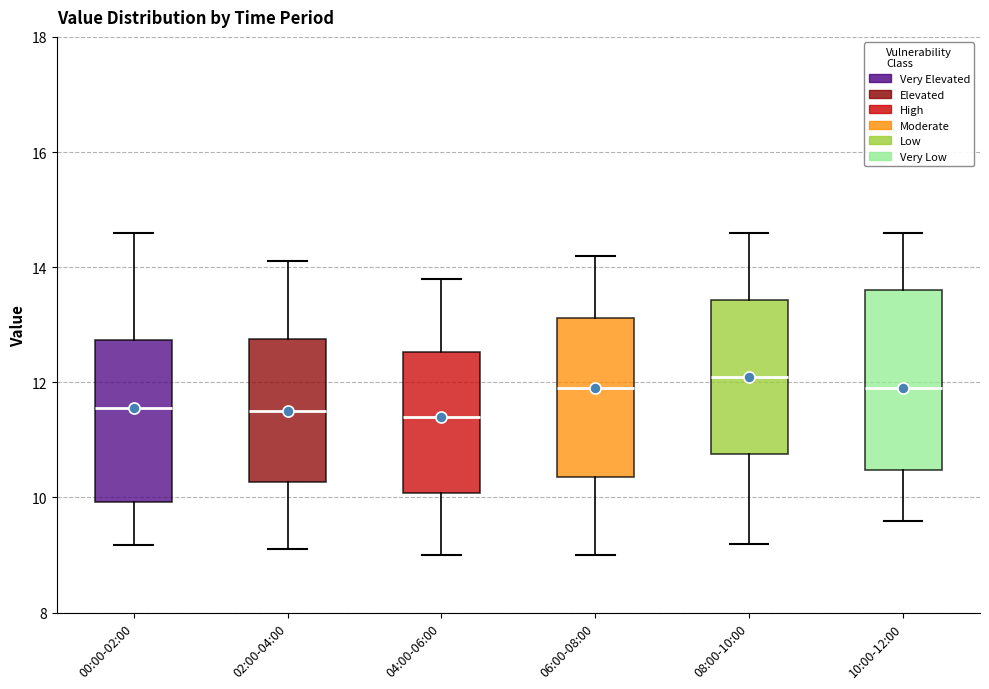

Reading left to right, transcribe this box plot: for each box, give where its median line is, the range the box spans, and where its two whiskers end, as read against the y-axis. The values are not printed on the chart, so give them approximately, as read against the axis.

00:00-02:00: median 11.6, box 10.0 to 12.8, whiskers 9.2 to 14.6
02:00-04:00: median 11.6, box 10.2 to 12.8, whiskers 9.2 to 14.2
04:00-06:00: median 11.4, box 10.0 to 12.6, whiskers 9.0 to 13.8
06:00-08:00: median 12.0, box 10.4 to 13.2, whiskers 9.0 to 14.2
08:00-10:00: median 12.2, box 10.8 to 13.4, whiskers 9.2 to 14.6
10:00-12:00: median 12.0, box 10.4 to 13.6, whiskers 9.6 to 14.6